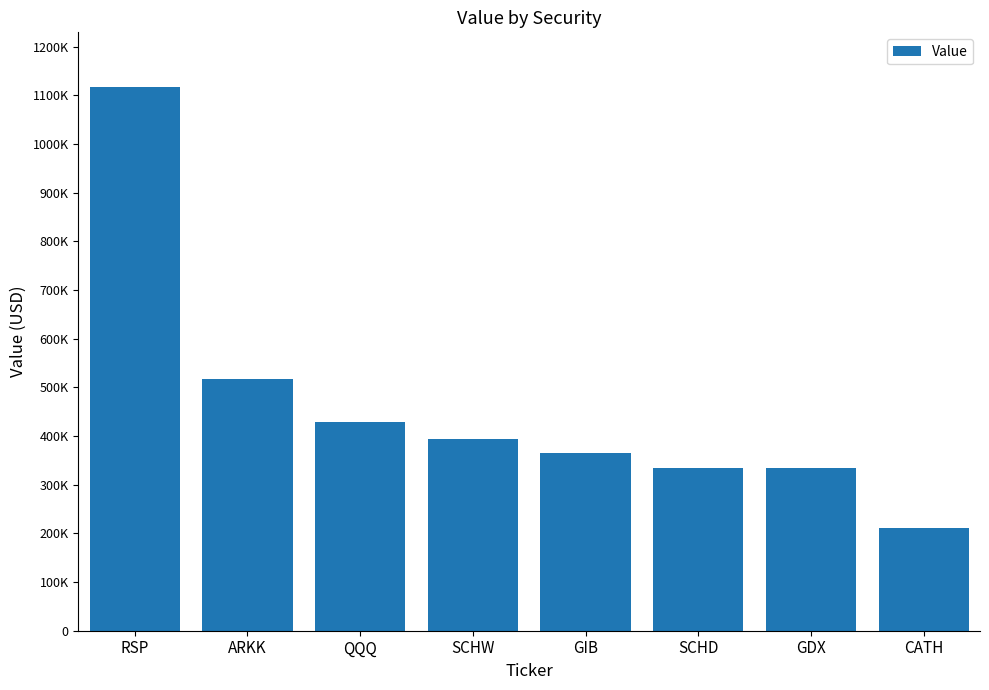

The value at ARKK is 311658. True or false?

False